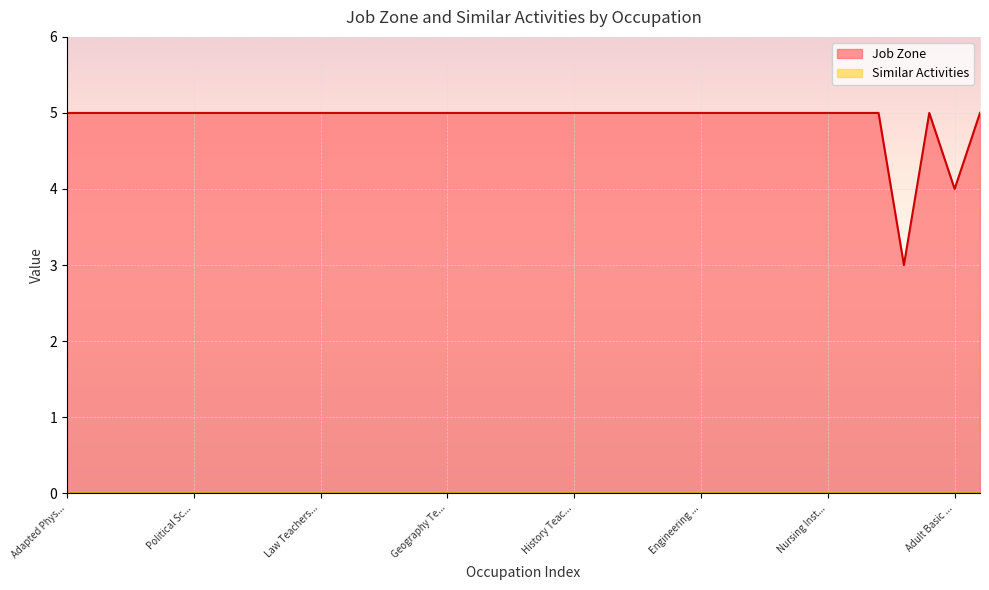

Which series has the largest total across all categories?

Job Zone